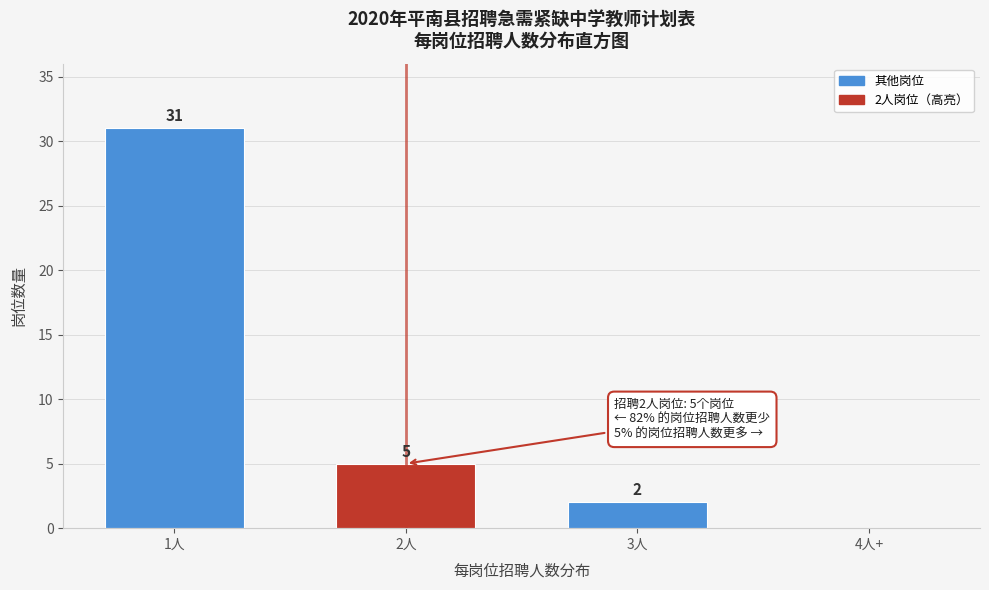

At which label does the data first exceed 5?

1人